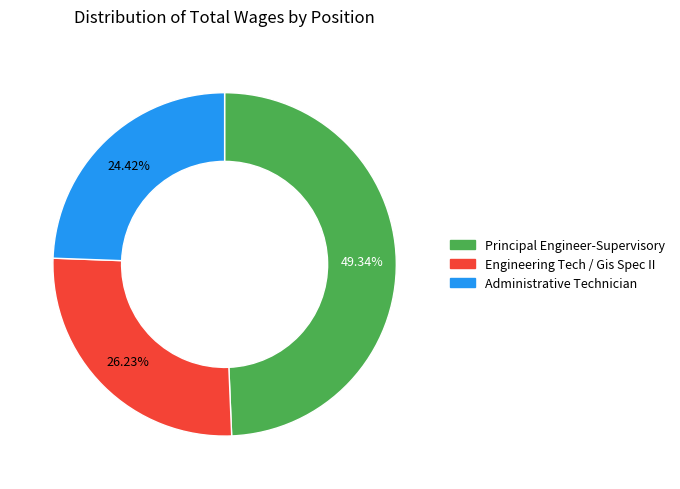

Do Administrative Technician and Principal Engineer-Supervisory together represent more than half of the pie?

Yes